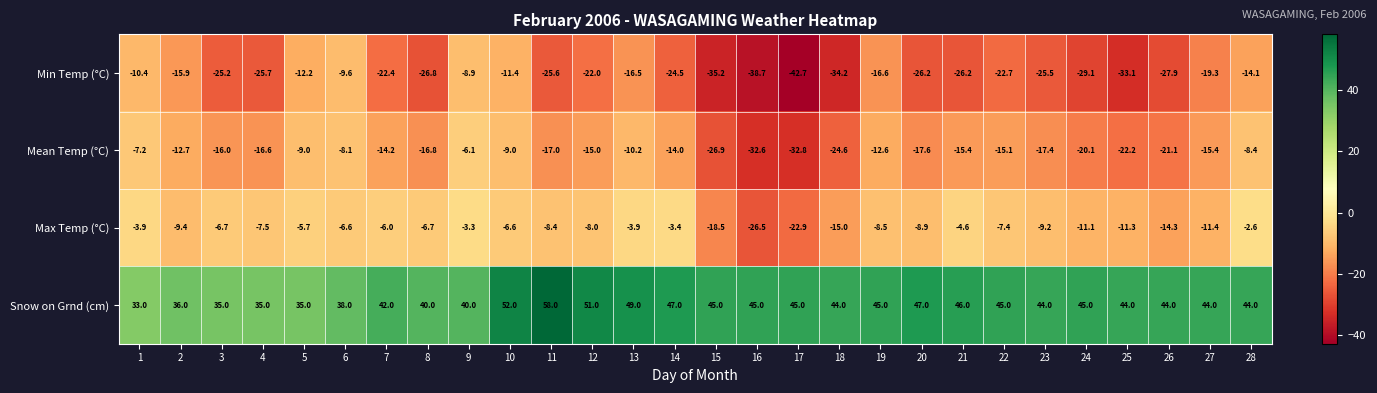

Which series has the largest total across all categories?

Snow on Grnd (cm)